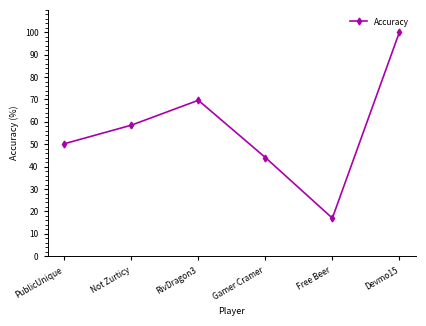

True or false: the data shows 102.3 at RivDragon3.

False